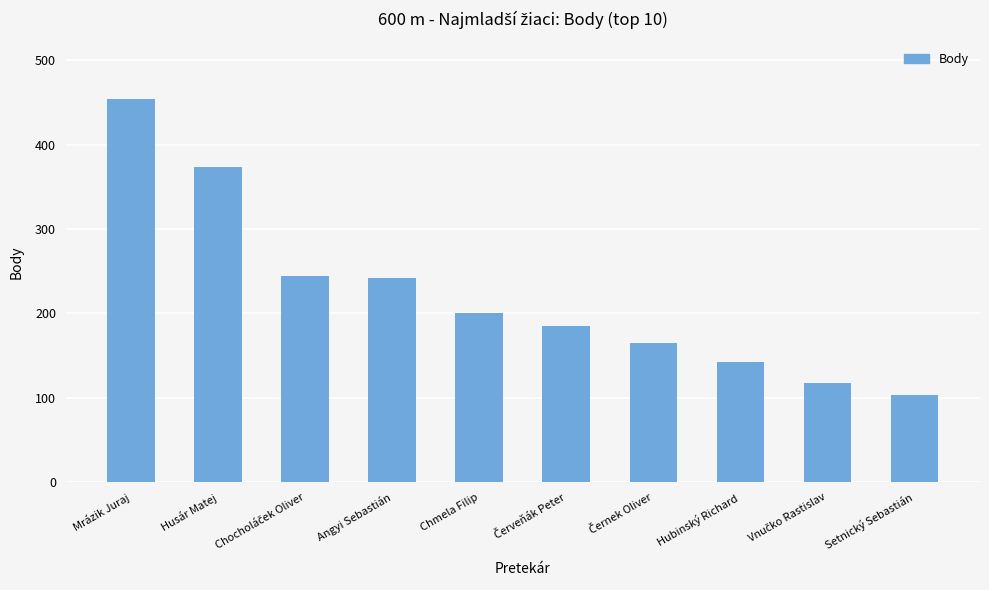

Between Setnický Sebastián and Mrázik Juraj, which is larger?

Mrázik Juraj